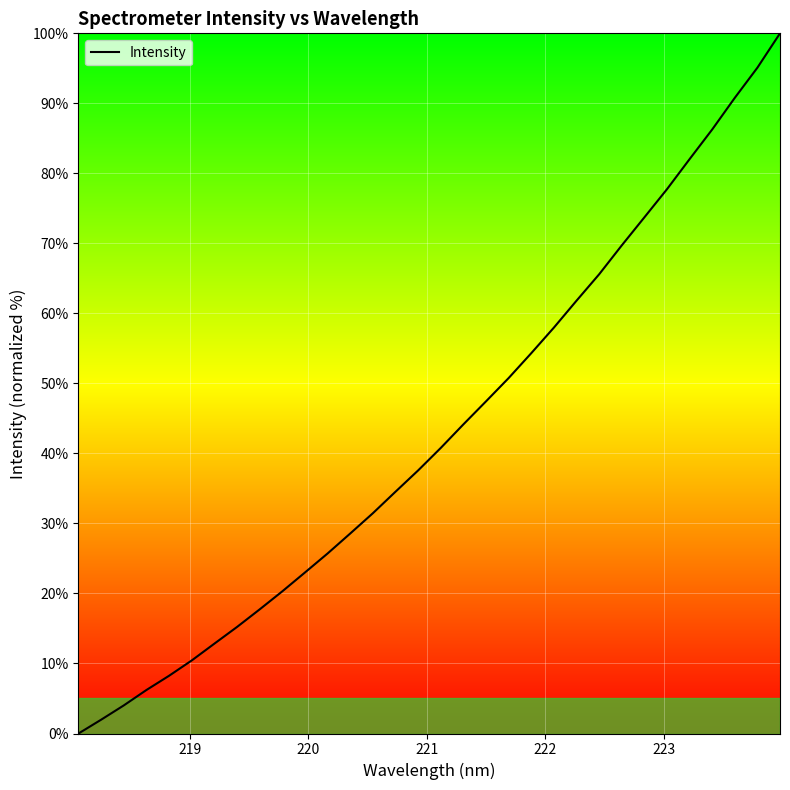

How many categories are shown in the chart?

32